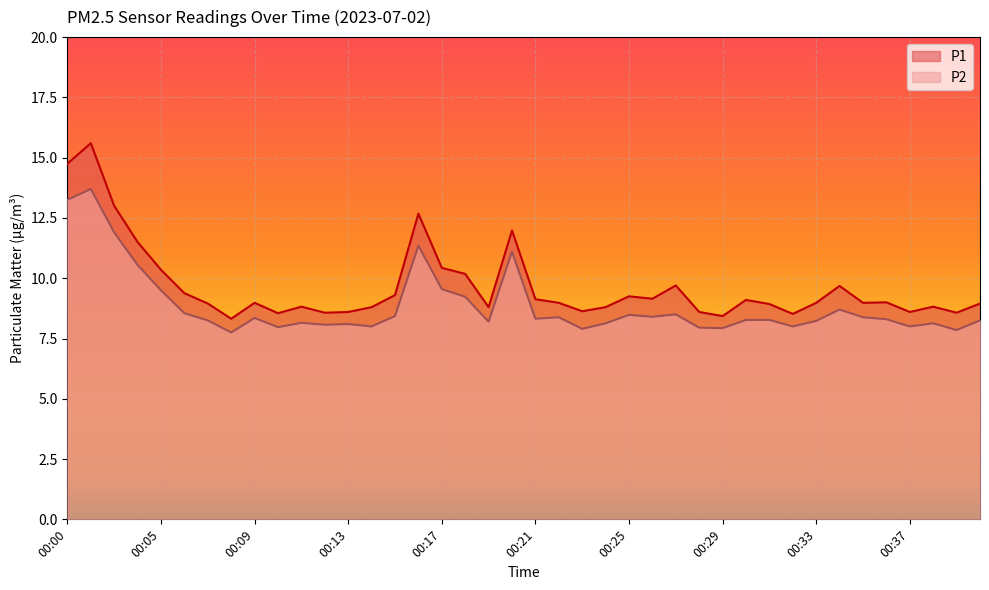

How many data points does each series have?

40